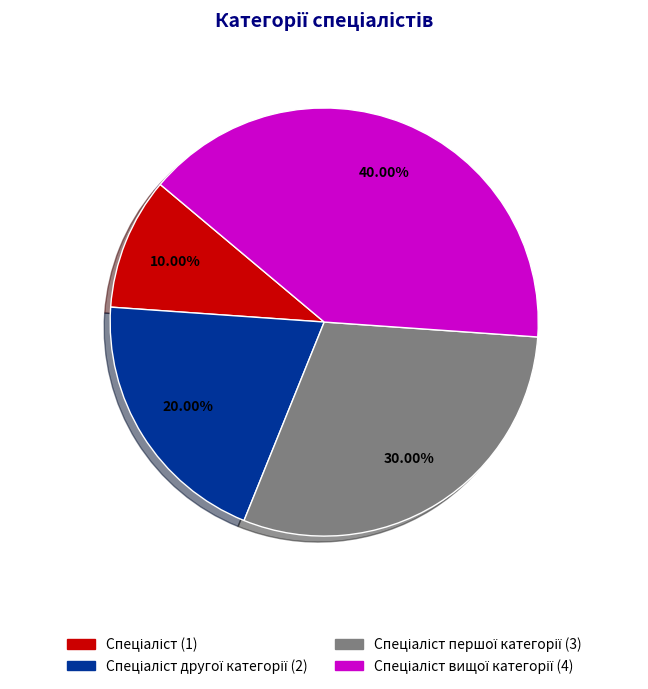

How many segments does this pie chart have?

4